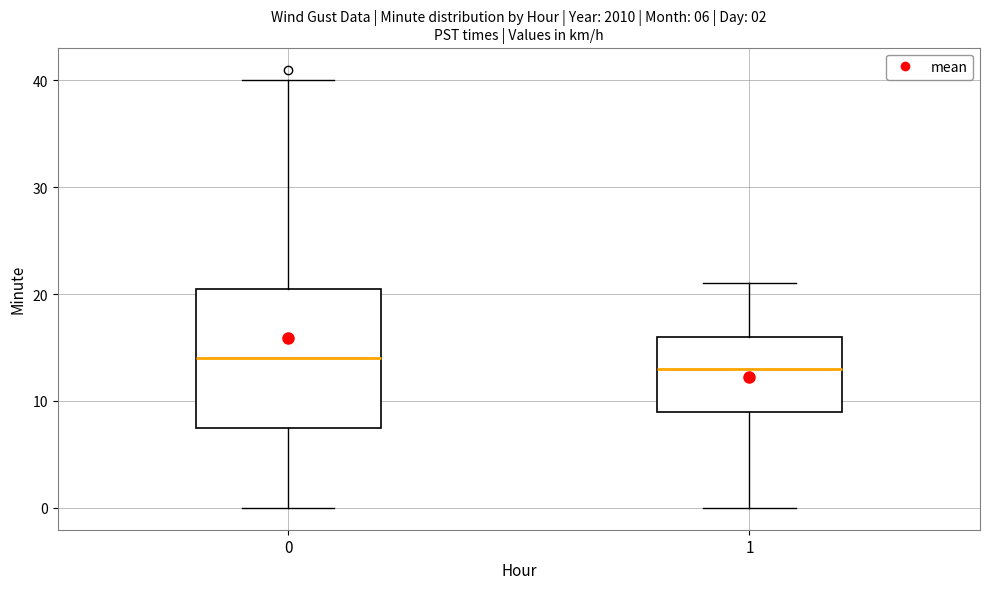

Comparing the boxes themselves (not the whiskers), which one is the tallest?

0